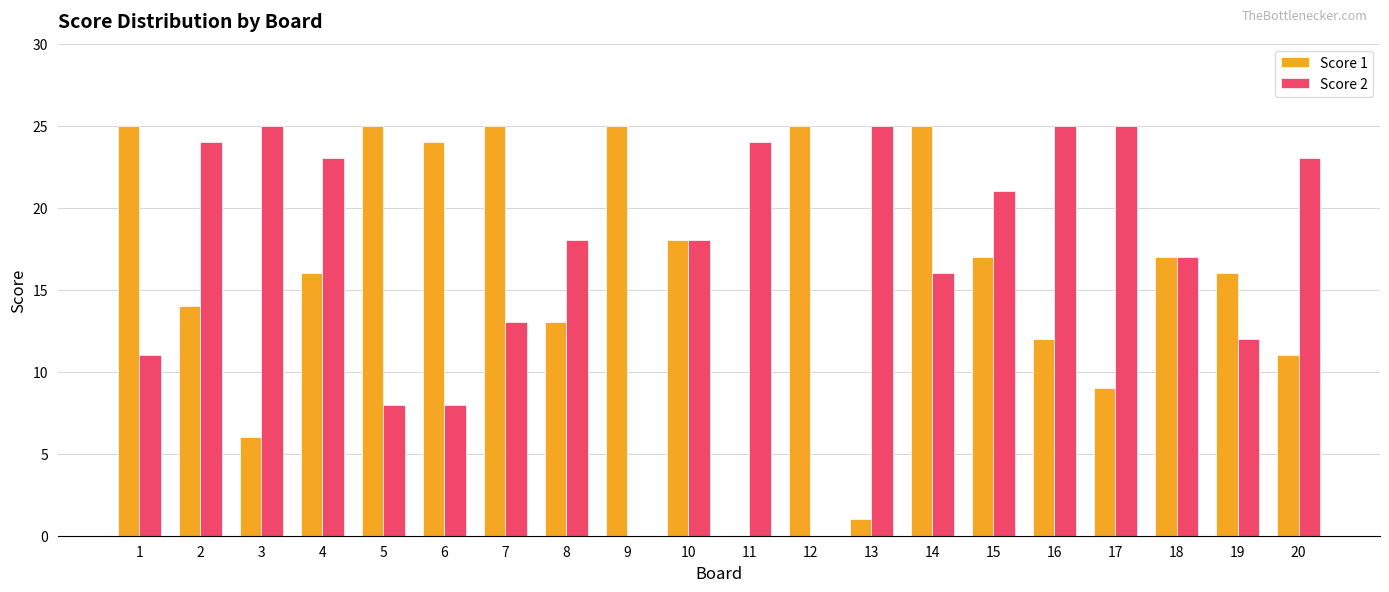

Where is Score 2 nearest to the value 12?

19